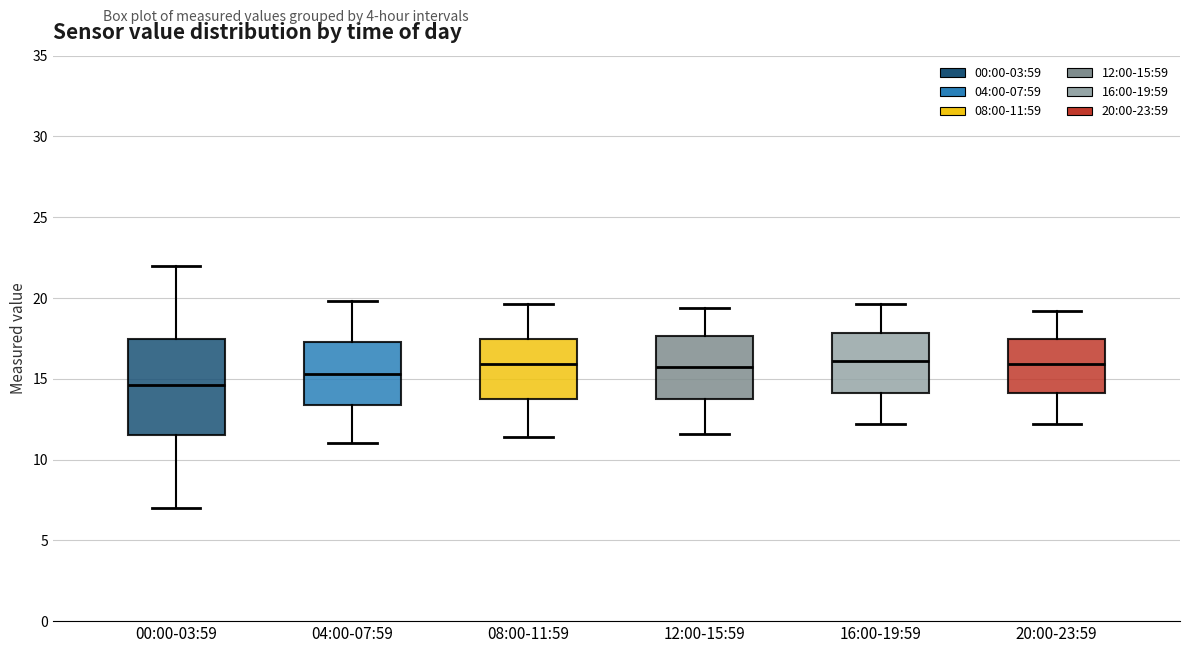

Where does the lower whisker of the box for 00:00-03:59 end on the y-axis? The values are not printed on the chart, so give them approximately, as read against the axis.

7.0